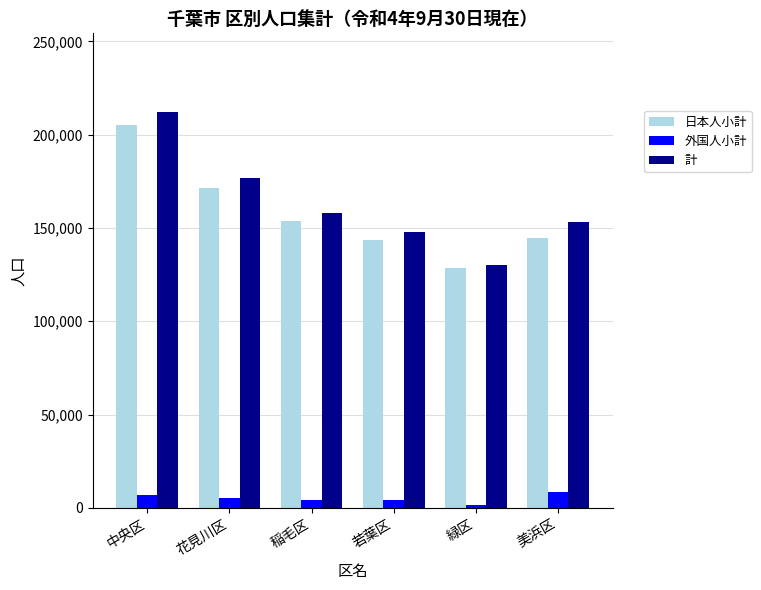

At which label does 計 reach its peak?

中央区